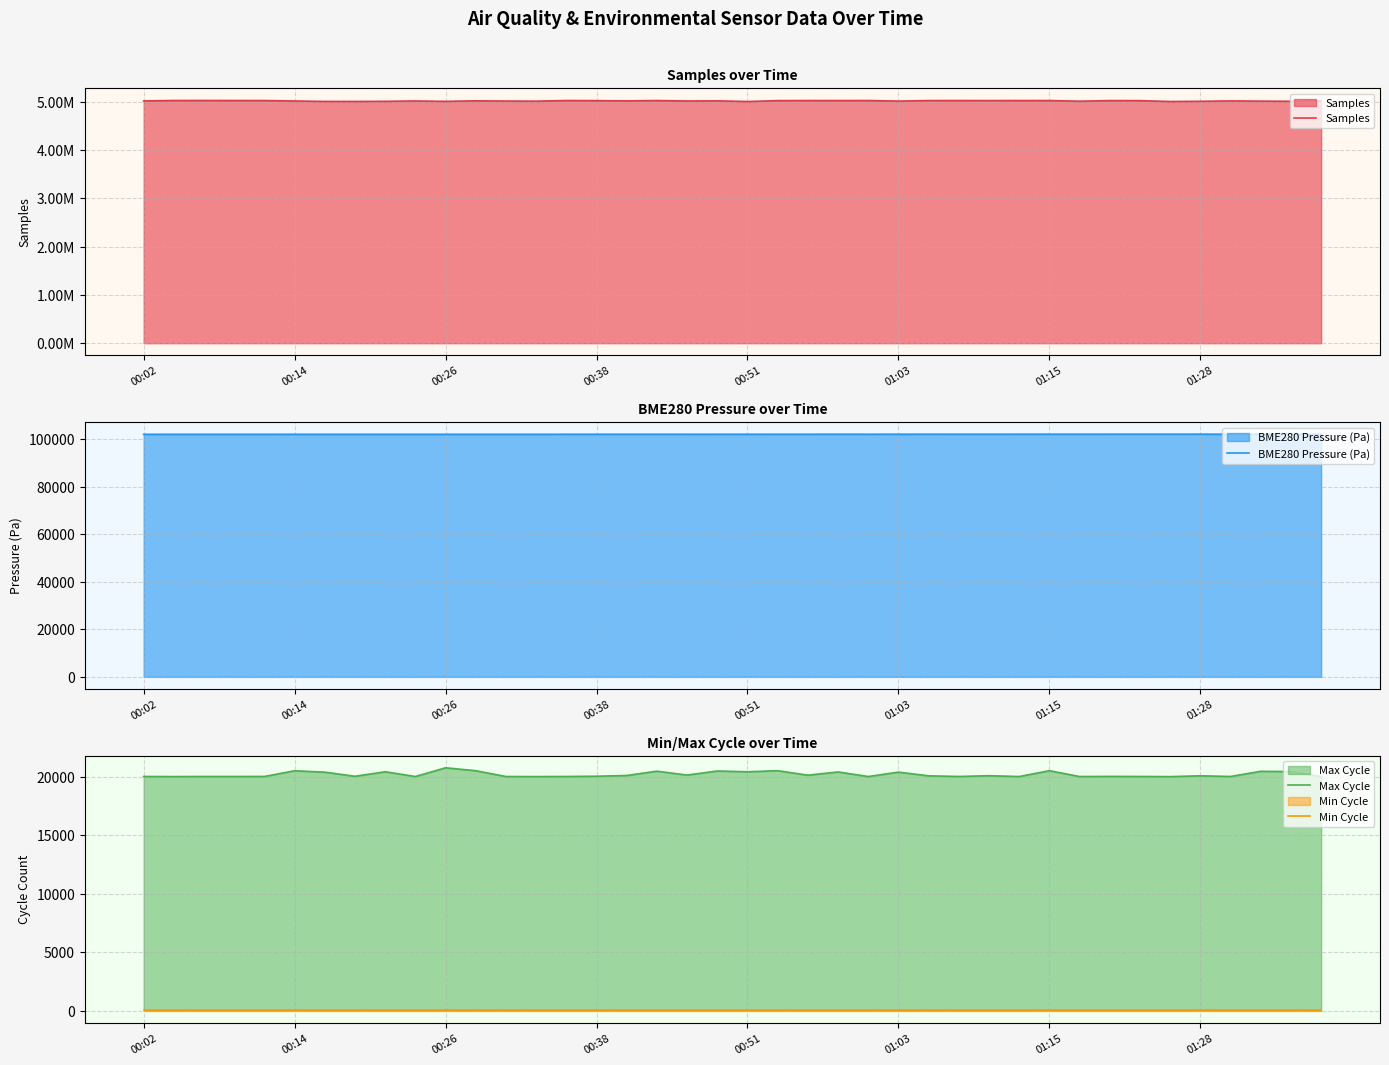

Reading left to right, list all the values displayed in this chart.

Samples: 5021112.0	5030369.0	5030691.0	5029942.0	5029600.0	5019451.0	5010851.0	5010505.0	5013156.0	5020214.0	5012192.0	5023402.0	5018665.0	5016125.0	5029824.0	5027240.0	5021767.0	5029321.0	5019991.0	5023034.0	5008755.0	5027647.0	5029449.0	5029260.0	5029546.0	5017432.0	5028732.0	5029043.0	5028616.0	5029411.0	5029277.0	5015591.0	5028501.0	5026982.0	5009087.0	5013306.0	5021320.0	5016903.0	5013725.0	5027886.0
BME280 Pressure (Pa): 102046.3	102046.5	102048.0	102055.7	102050.6	102059.0	102052.2	102060.0	102057.3	102059.9	102058.1	102058.1	102053.9	102054.1	102064.3	102065.4	102067.9	102072.3	102063.6	102065.9	102071.3	102078.8	102078.4	102090.4	102077.7	102088.2	102094.0	102089.1	102086.5	102093.2	102100.2	102093.2	102099.3	102107.1	102100.9	102108.9	102100.2	102105.2	102112.2	102118.2
Max Cycle: 20025.0	20017.0	20026.0	20026.0	20027.0	20512.0	20394.0	20042.0	20429.0	20022.0	20767.0	20517.0	20021.0	20017.0	20025.0	20047.0	20108.0	20478.0	20144.0	20494.0	20425.0	20519.0	20136.0	20412.0	20021.0	20395.0	20081.0	20025.0	20091.0	20021.0	20519.0	20021.0	20033.0	20026.0	20013.0	20083.0	20025.0	20466.0	20444.0	20024.0
Min Cycle: 28.0	28.0	28.0	28.0	28.0	28.0	28.0	28.0	28.0	28.0	28.0	28.0	28.0	28.0	28.0	28.0	28.0	28.0	28.0	28.0	28.0	28.0	28.0	28.0	28.0	28.0	28.0	28.0	28.0	28.0	28.0	28.0	28.0	28.0	28.0	28.0	28.0	28.0	28.0	28.0